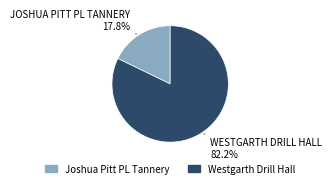

Count the number of slices in the pie.

2